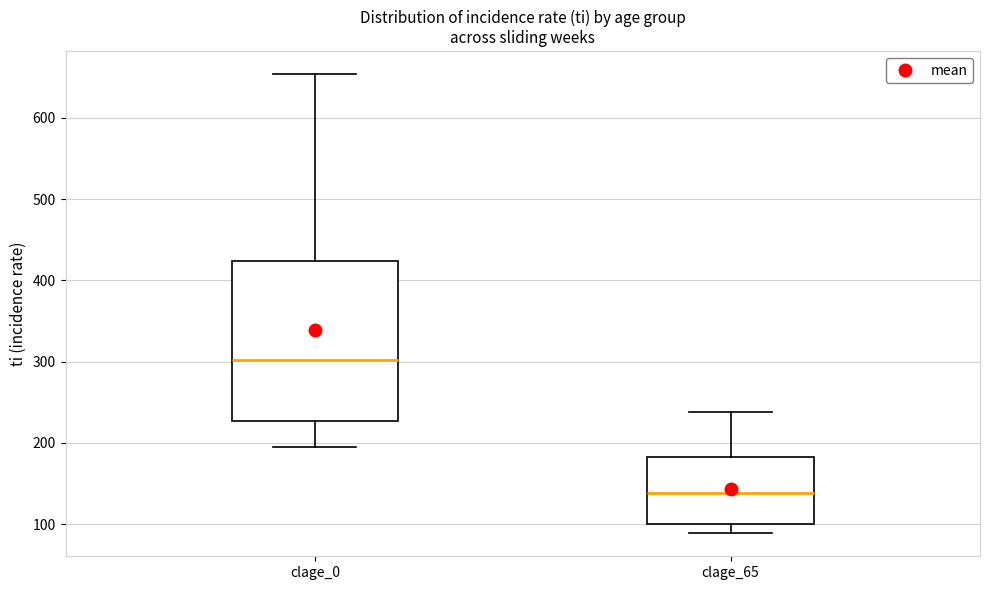

Comparing the boxes themselves (not the whiskers), which one is the tallest?

clage_0